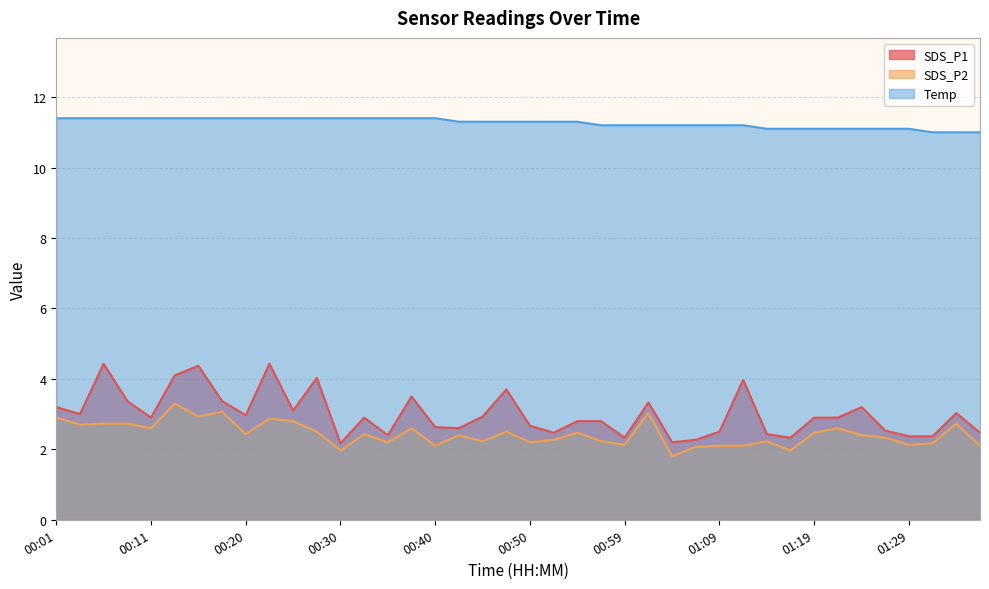

What is the label of the 18th point from the right?

00:55